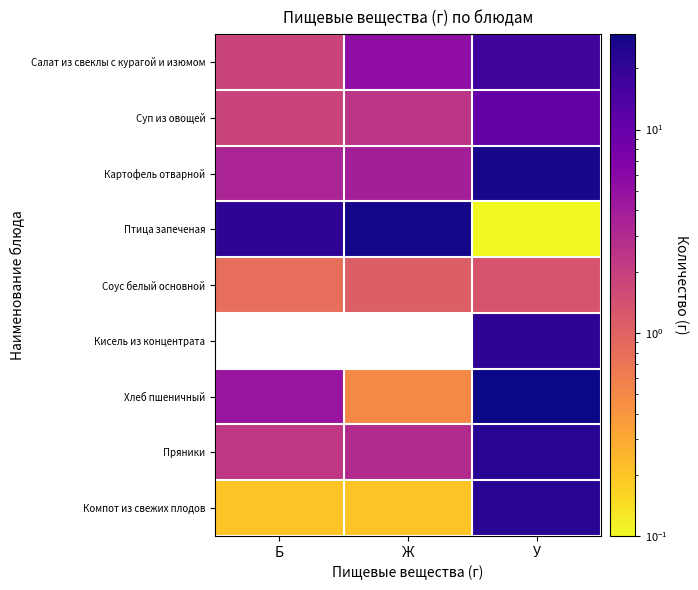

At how many categories does at least one series exceed 16?

3